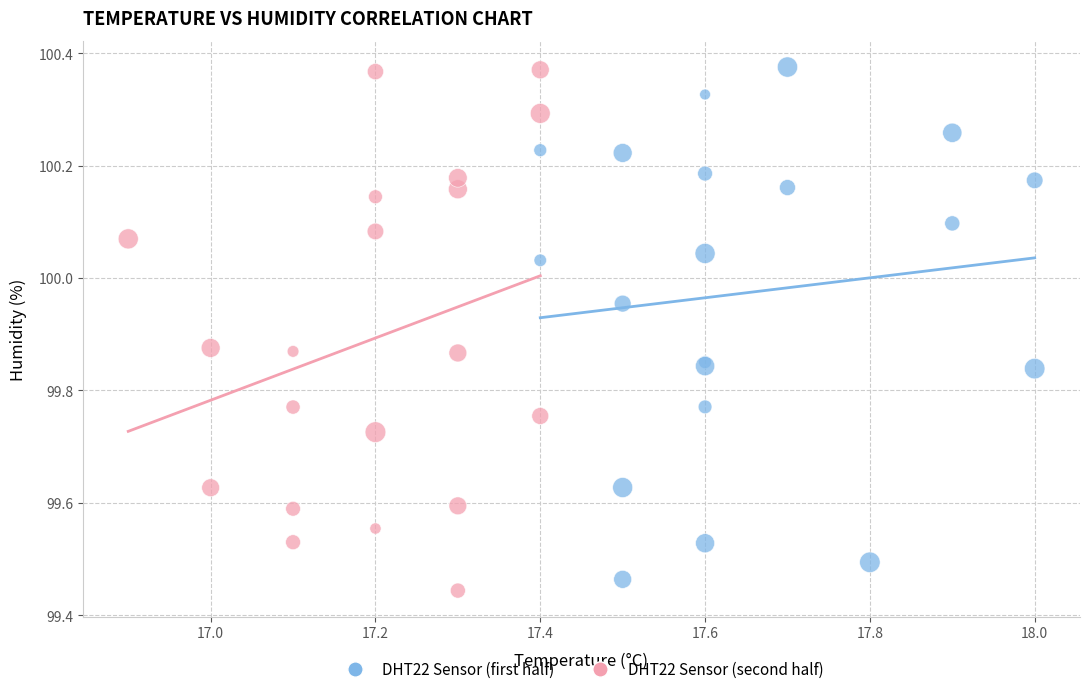

What are all the series names shown in the legend?

DHT22 Sensor (first half), DHT22 Sensor (second half)